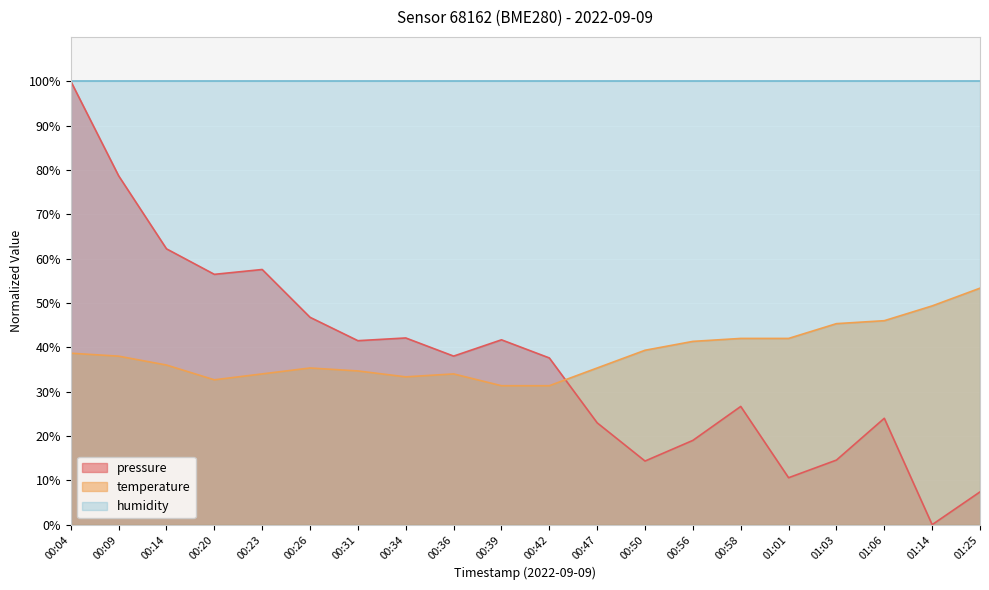

What is the difference between the pressure values at 00:50 and 01:03?

0.2